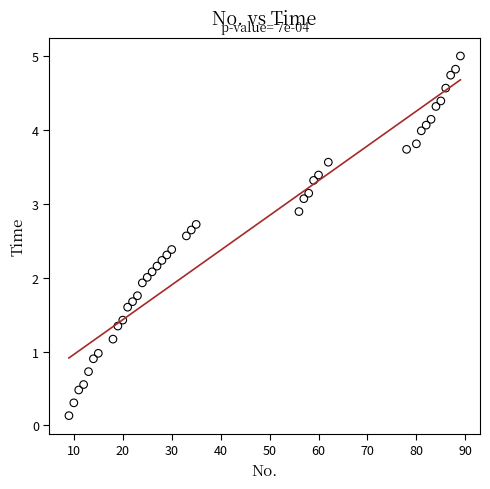

What is the range of Y values (max minus min)?

4.9